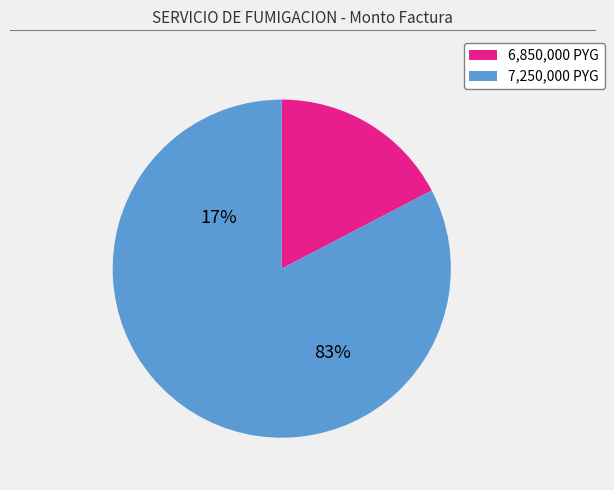

Does any single category account for the majority?

Yes